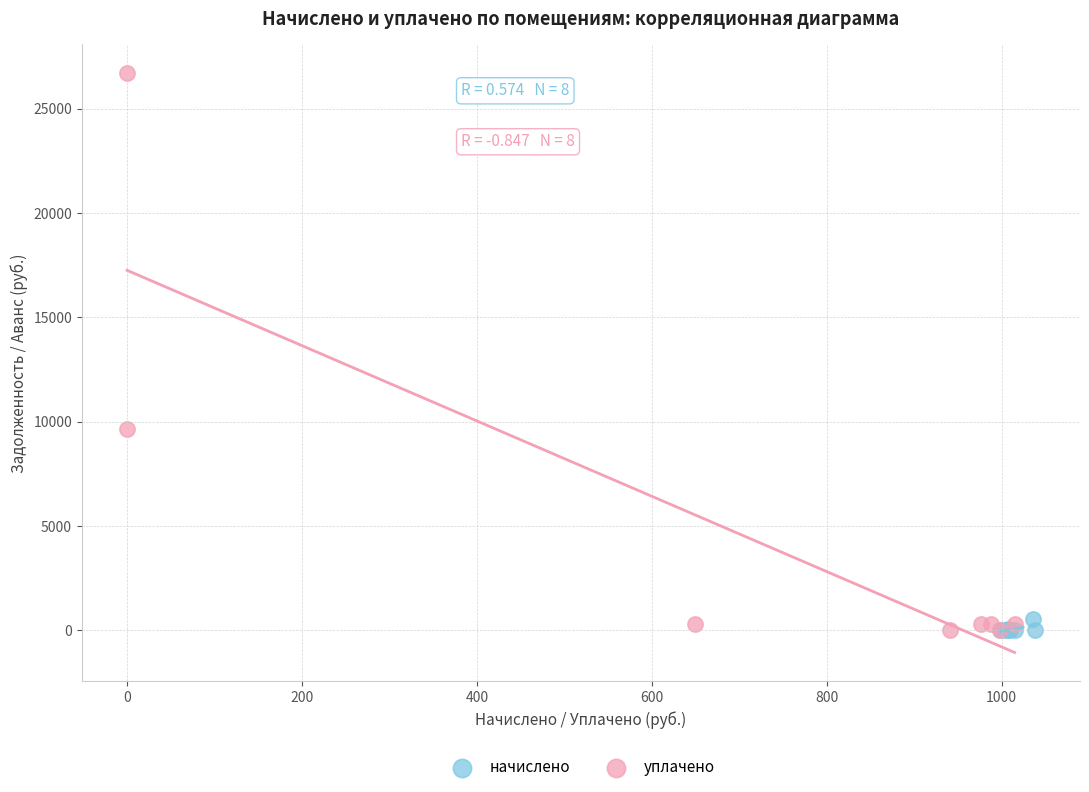

What are all the series names shown in the legend?

начислено, уплачено